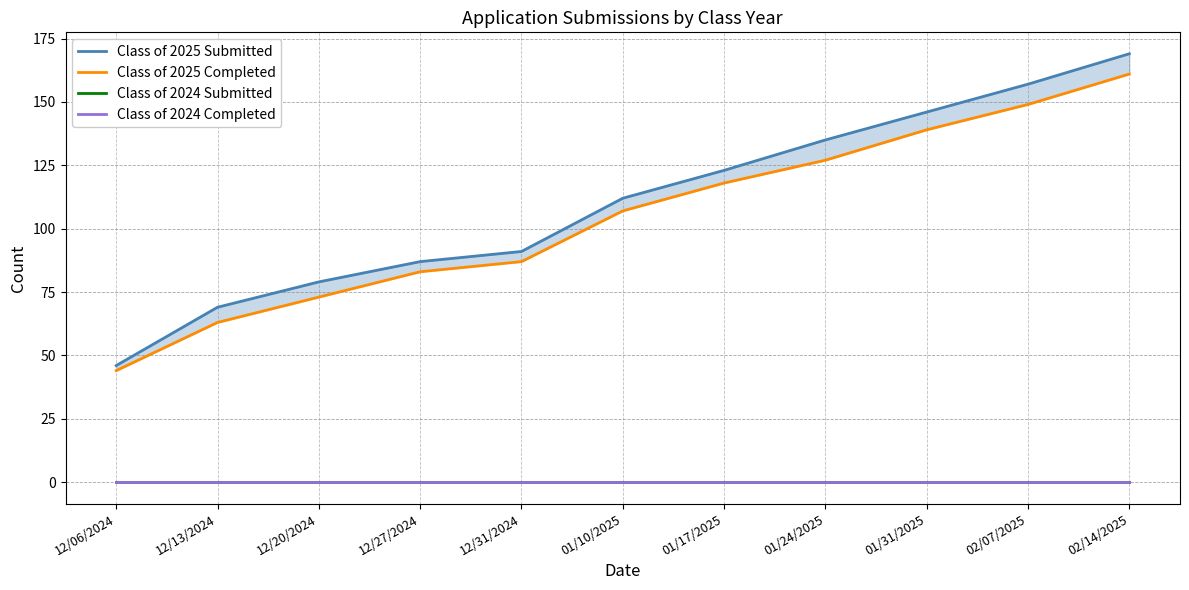

Is this an area chart (filled region under the line)?

No